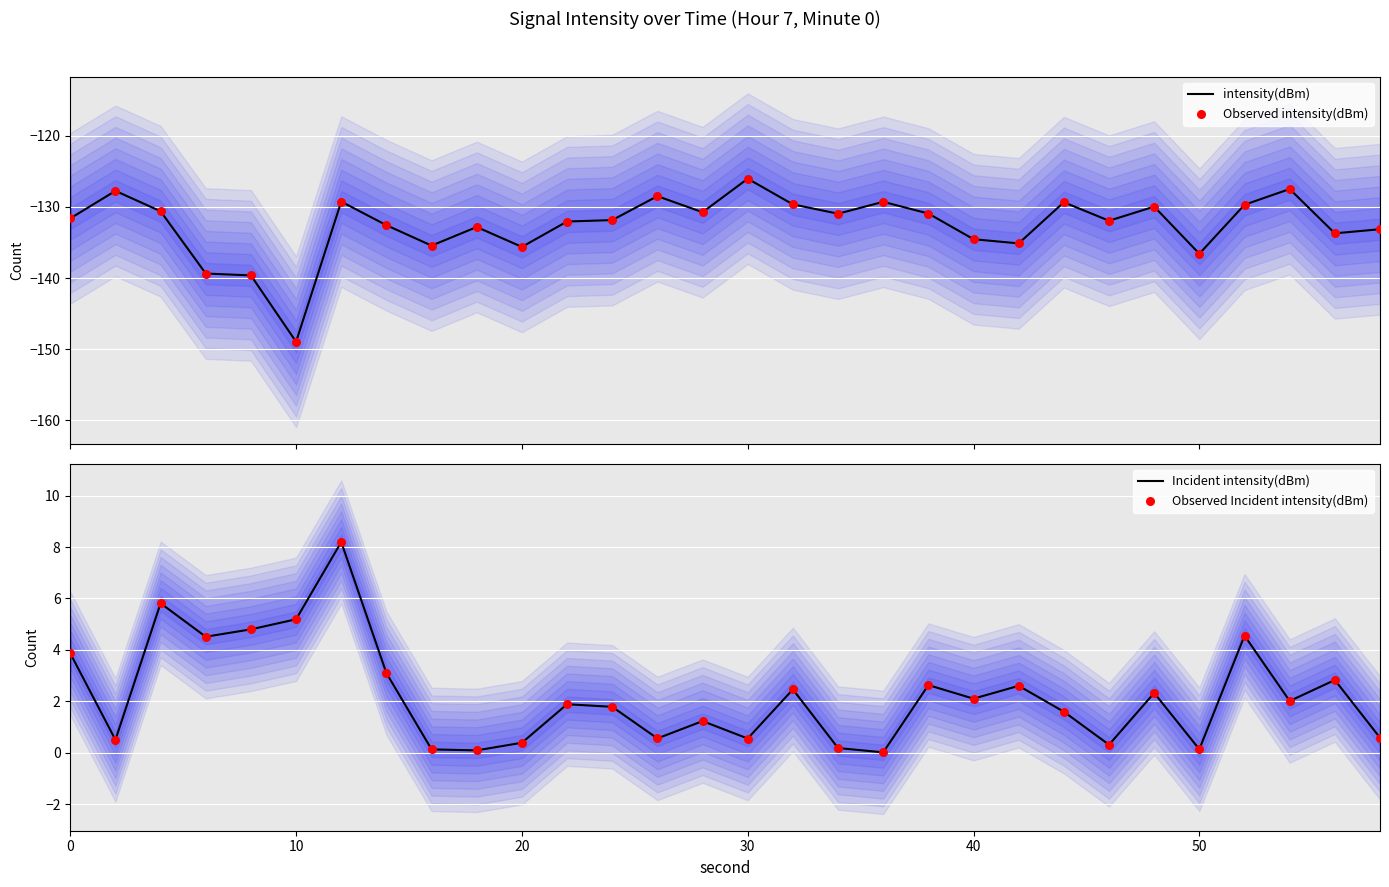

At how many categories does at least one series exceed -7?

30